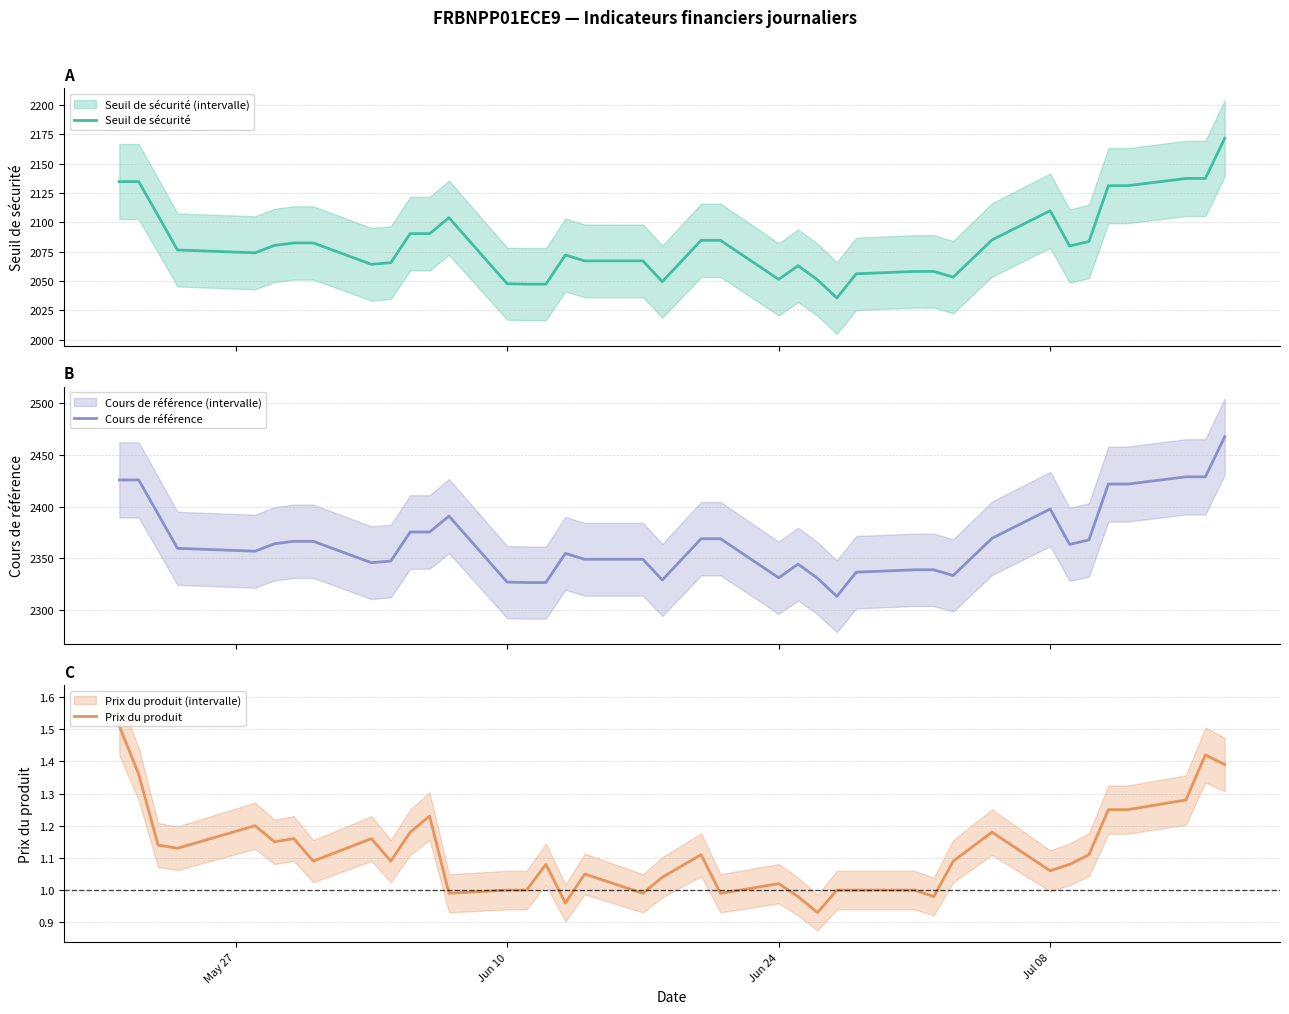

True or false: Prix du produit and Cours de référence intersect in this chart.

False